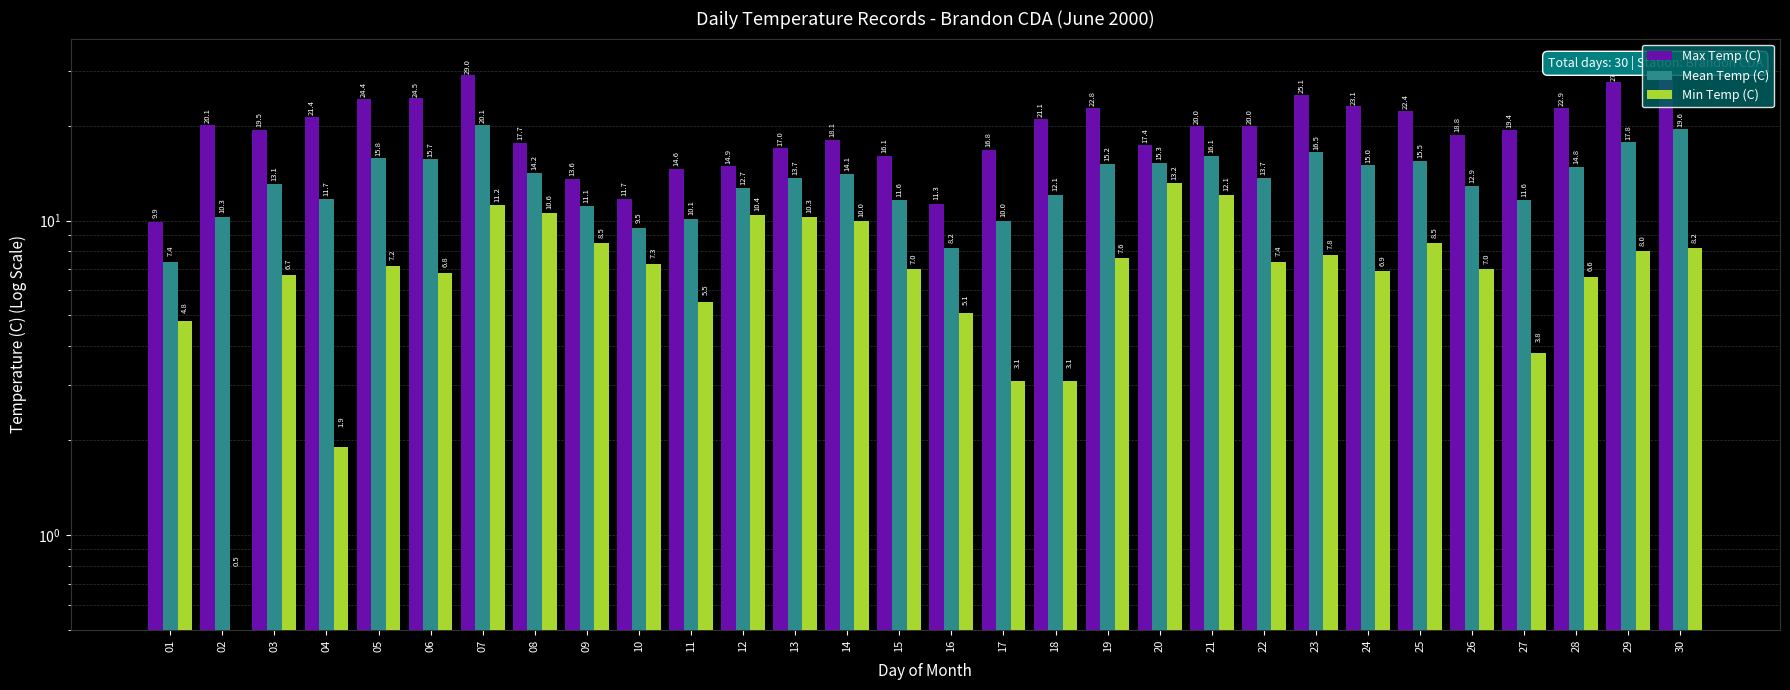

Does the chart contain stacked bars?

No